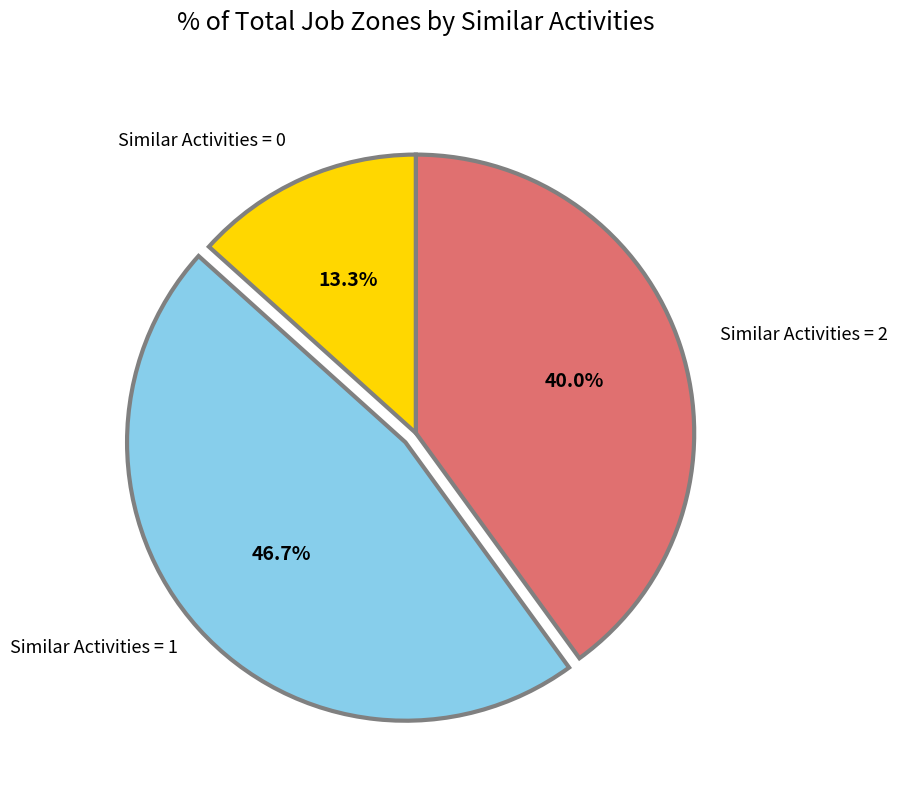

To the nearest percent, what is the average slice percentage?

33%